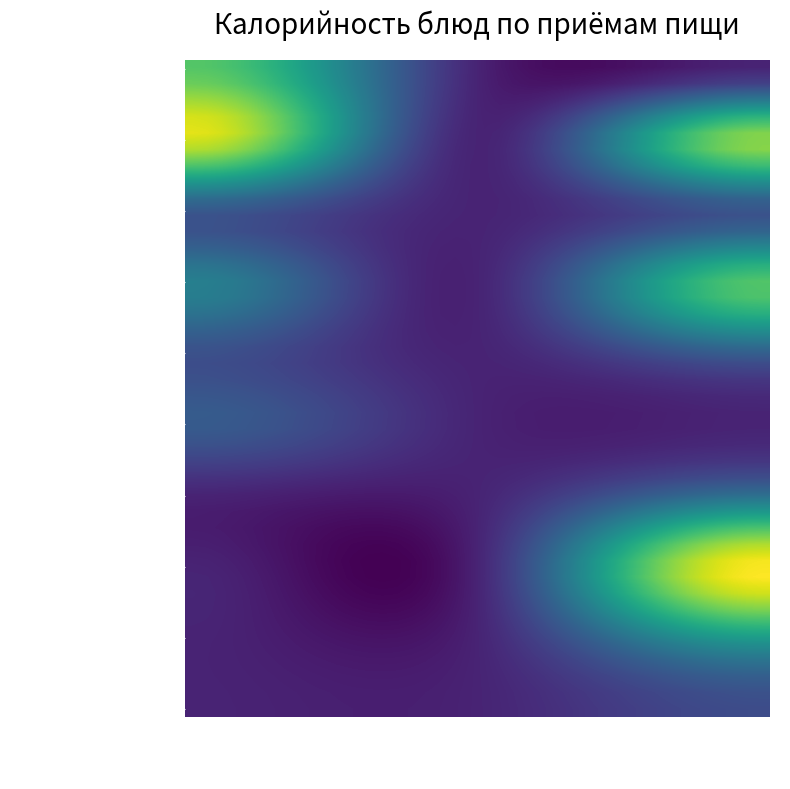

Which label corresponds to the largest value in the chart?

Обед